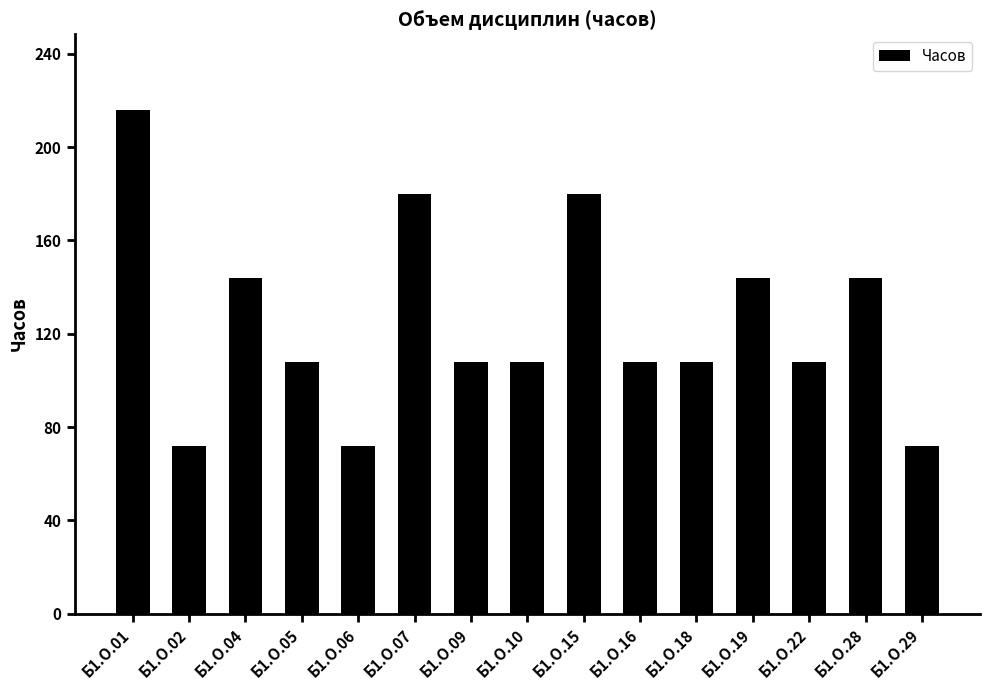

What is the smallest value displayed?

72